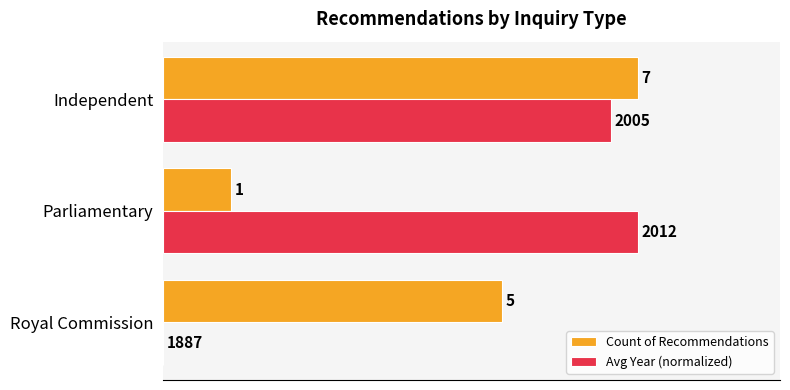

At which label is Count of Recommendations closest to 4?

Royal Commission